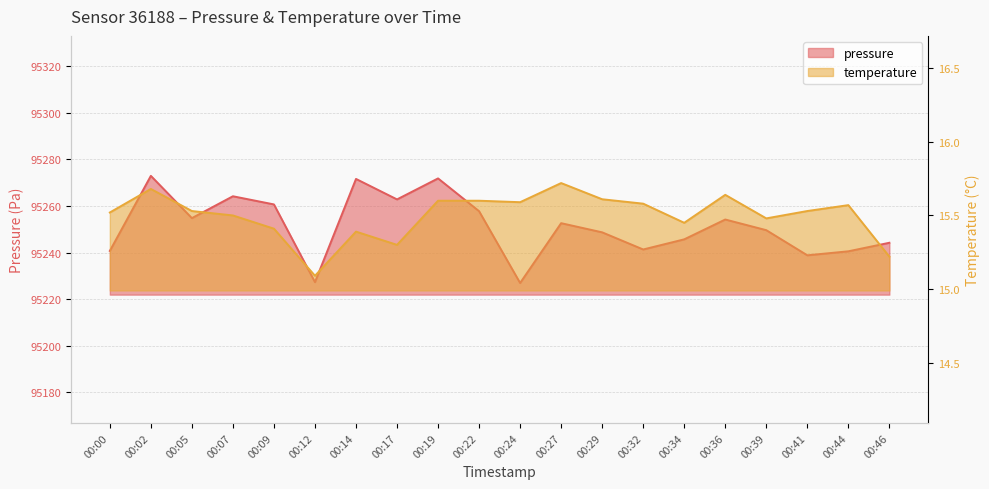

Does the chart have visible grid lines?

Yes